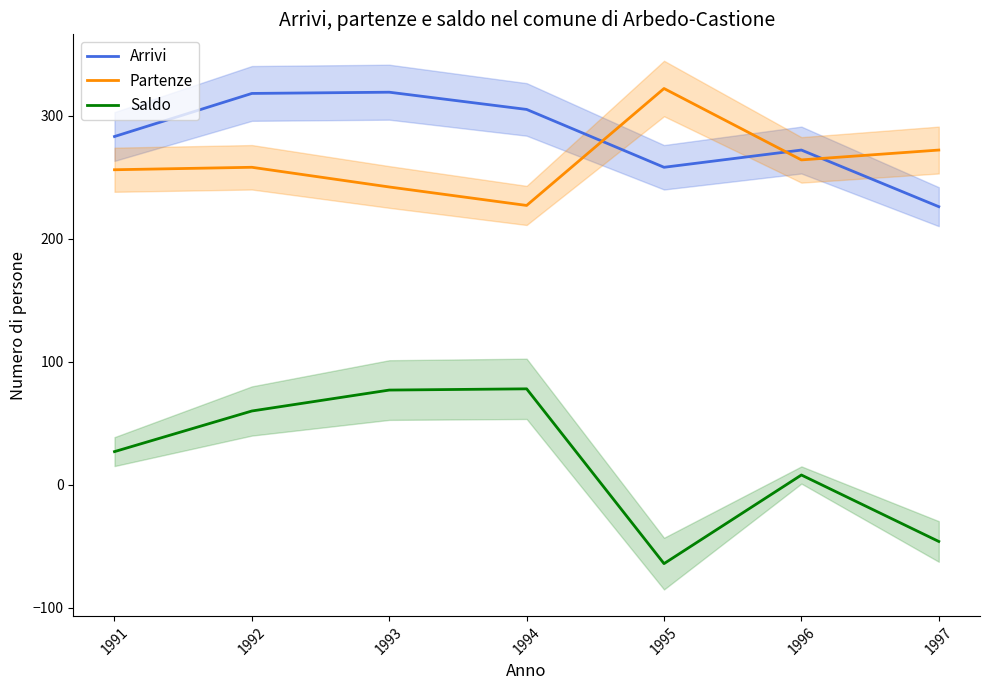

How many lines are shown in the chart?

3